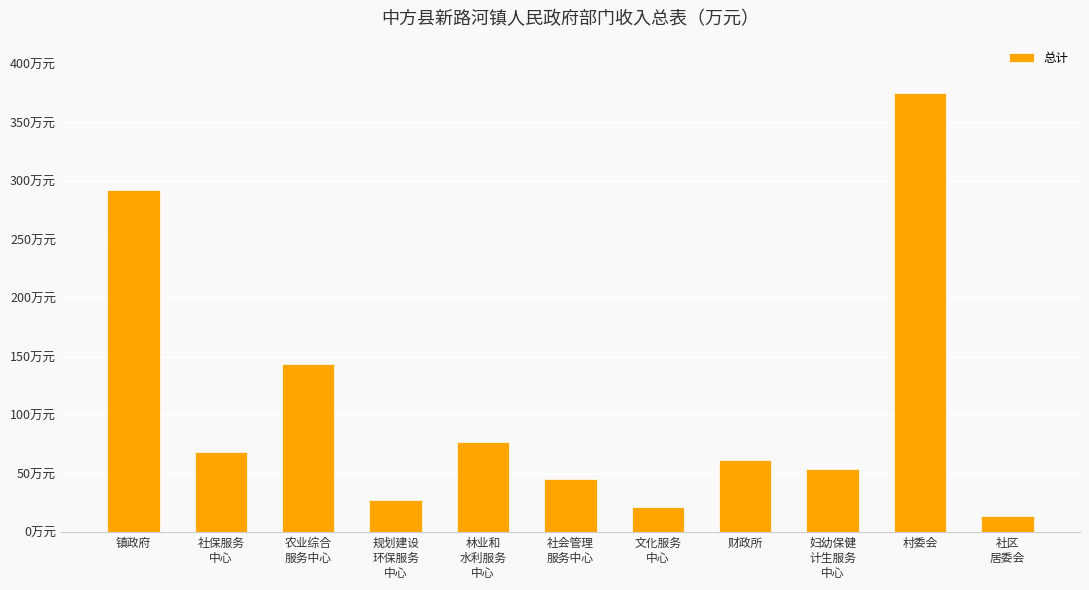

The value at 文化服务
中心 is 21.5. True or false?

True